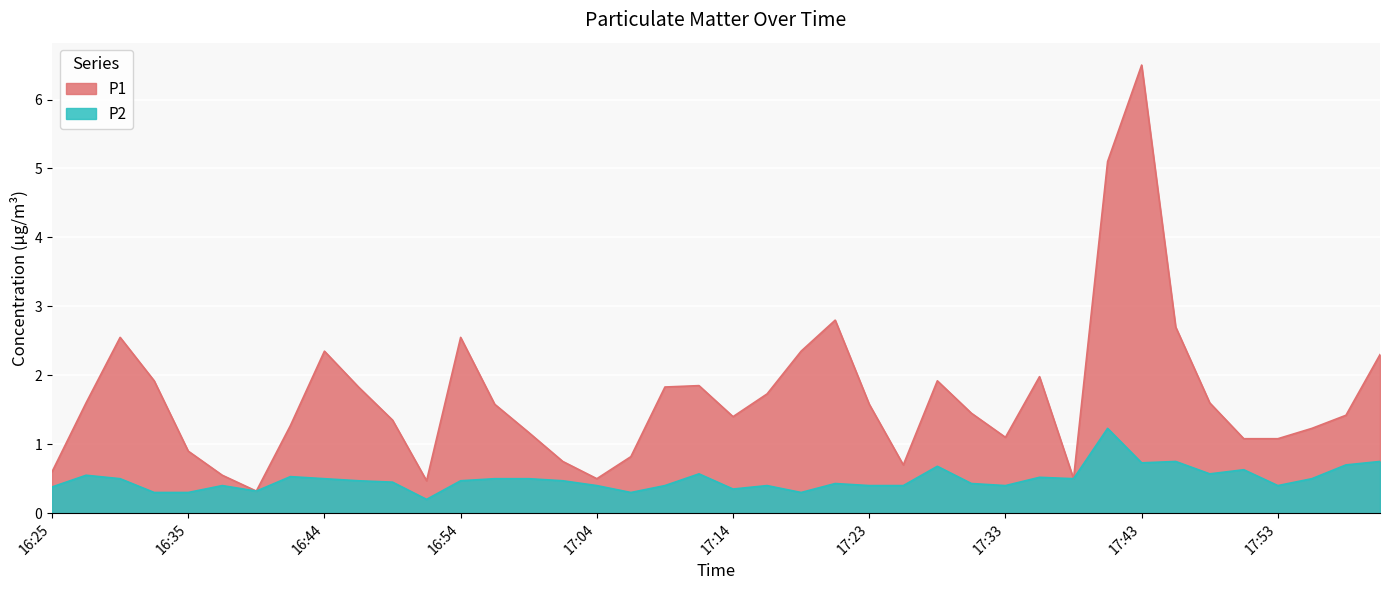

Rank the categories by P2 value from highest to lowest.

17:40, 17:45, 18:00, 17:43, 17:57, 17:28, 17:50, 17:11, 17:48, 16:27, 16:42, 17:36, 16:30, 16:44, 16:57, 16:59, 17:38, 17:55, 16:47, 16:54, 17:01, 16:49, 17:21, 17:31, 16:37, 17:04, 17:09, 17:16, 17:23, 17:26, 17:33, 17:53, 16:25, 17:14, 16:40, 16:32, 16:35, 17:06, 17:18, 16:52